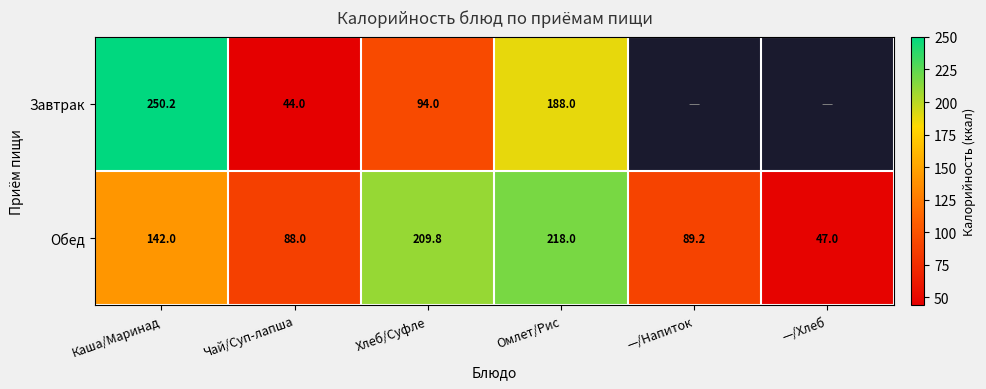

At which category is the sum across all series the highest?

Омлет/Рис